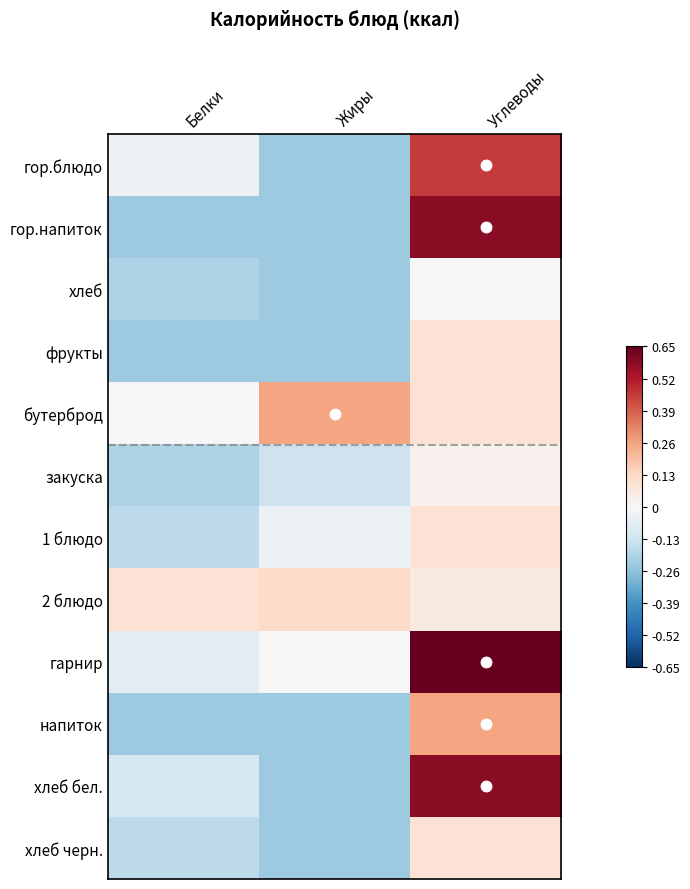

Rank the series by their maximum value, from highest to lowest.

гарнир, гор.напиток, хлеб бел., гор.блюдо, бутерброд, напиток, 2 блюдо, фрукты, 1 блюдо, хлеб черн., закуска, хлеб